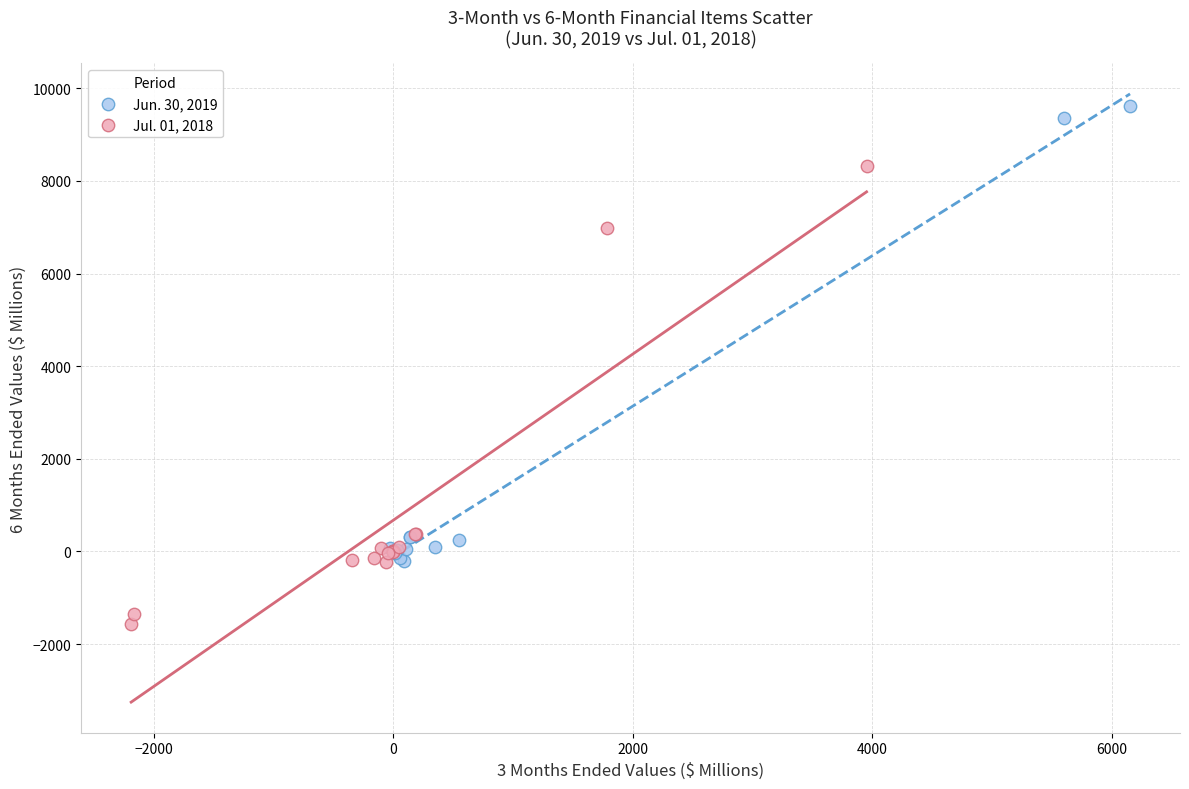

Which series contains the highest Y value?

Jun. 30, 2019